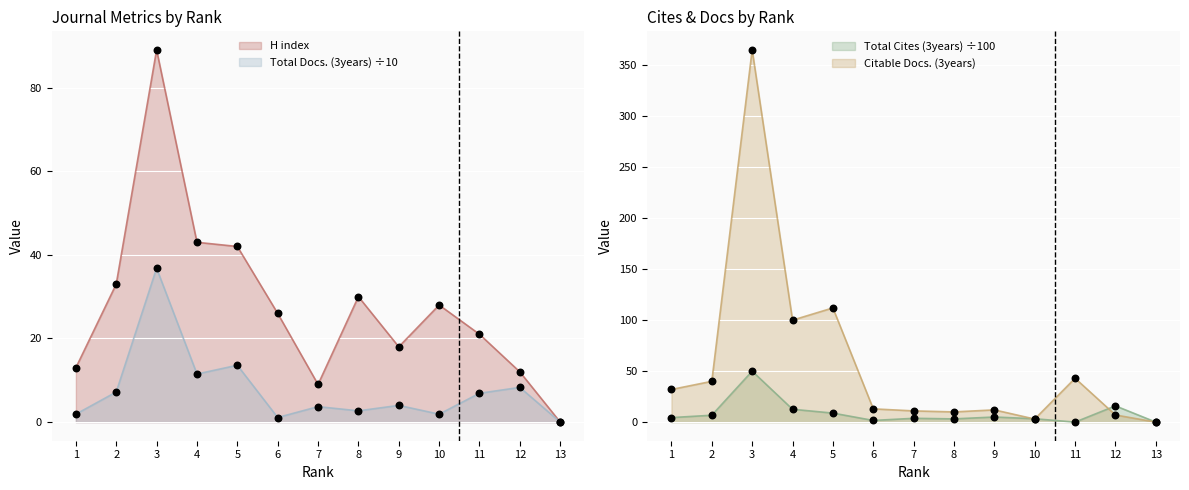

Which series contains the highest Y value?

Citable Docs. (3years)